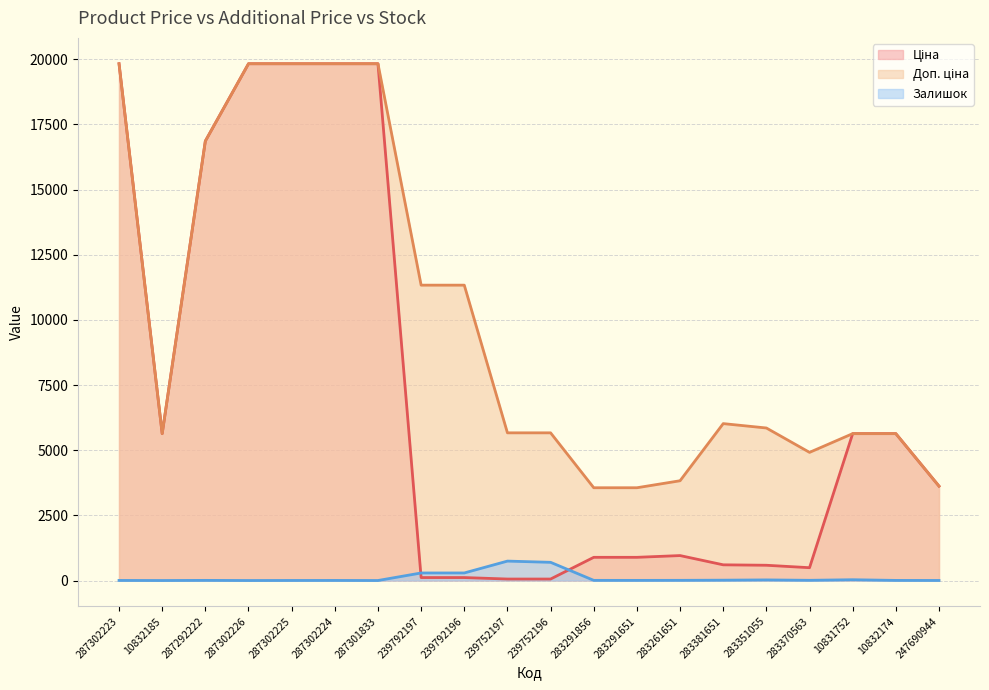

What is the value of the Доп. ціна point at the 16th from the left?

5852.9